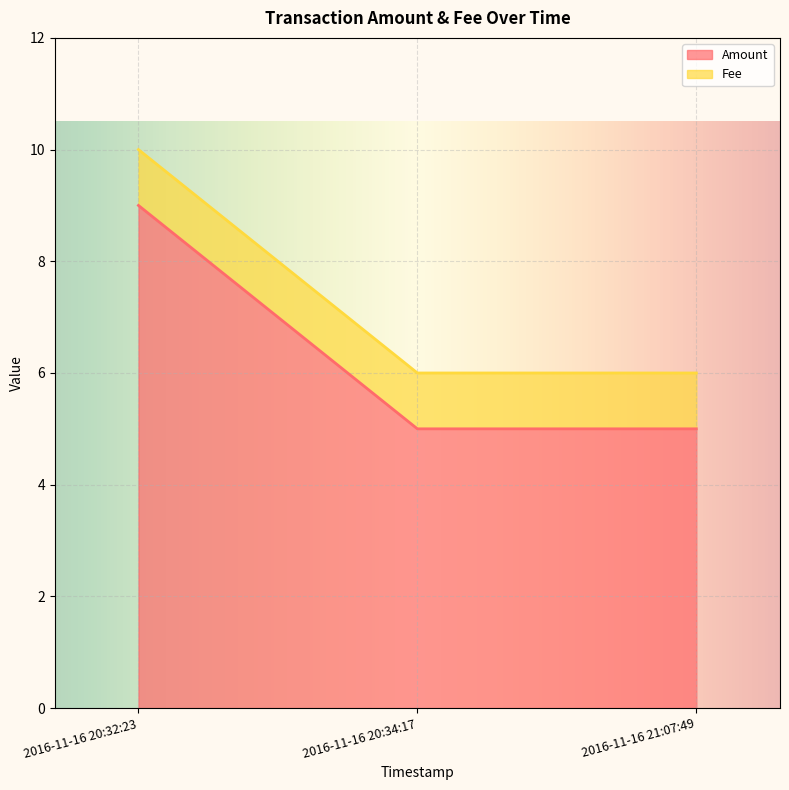

How many lines are shown in the chart?

2